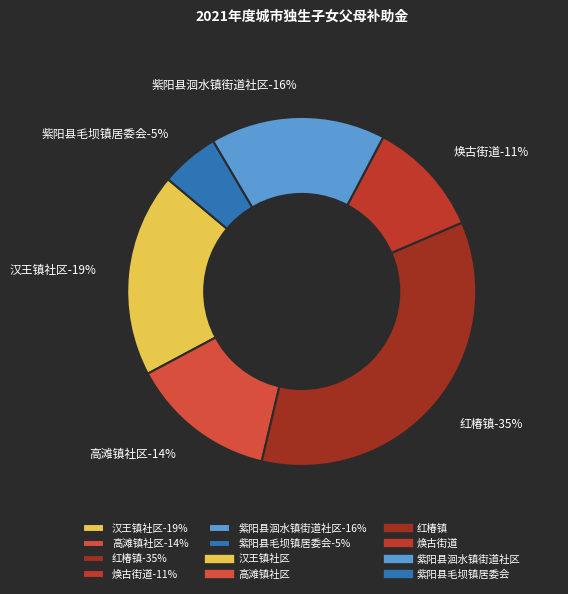

Rank the categories by value from highest to lowest.

红椿镇, 汉王镇社区, 紫阳县洄水镇街道社区, 高滩镇社区, 焕古街道, 紫阳县毛坝镇居委会